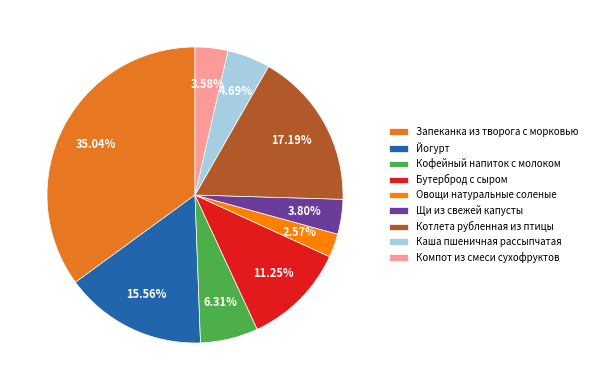

What is the smallest slice in the pie chart?

Овощи натуральные соленые